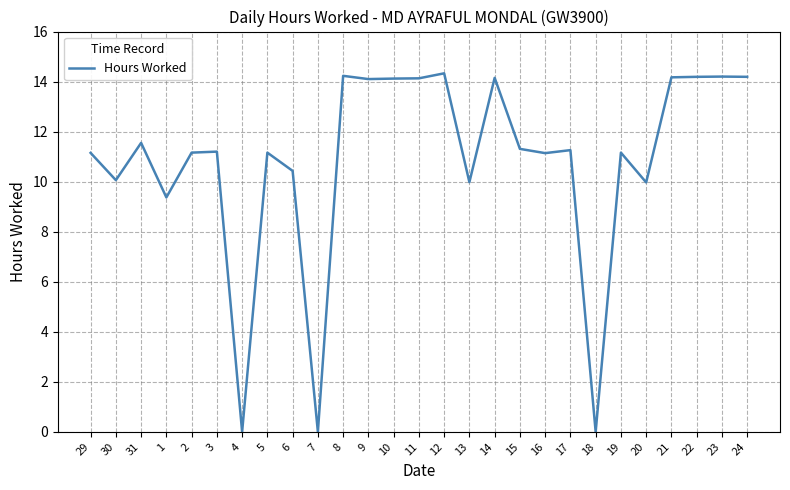

What is the maximum value shown in the chart?

14.3